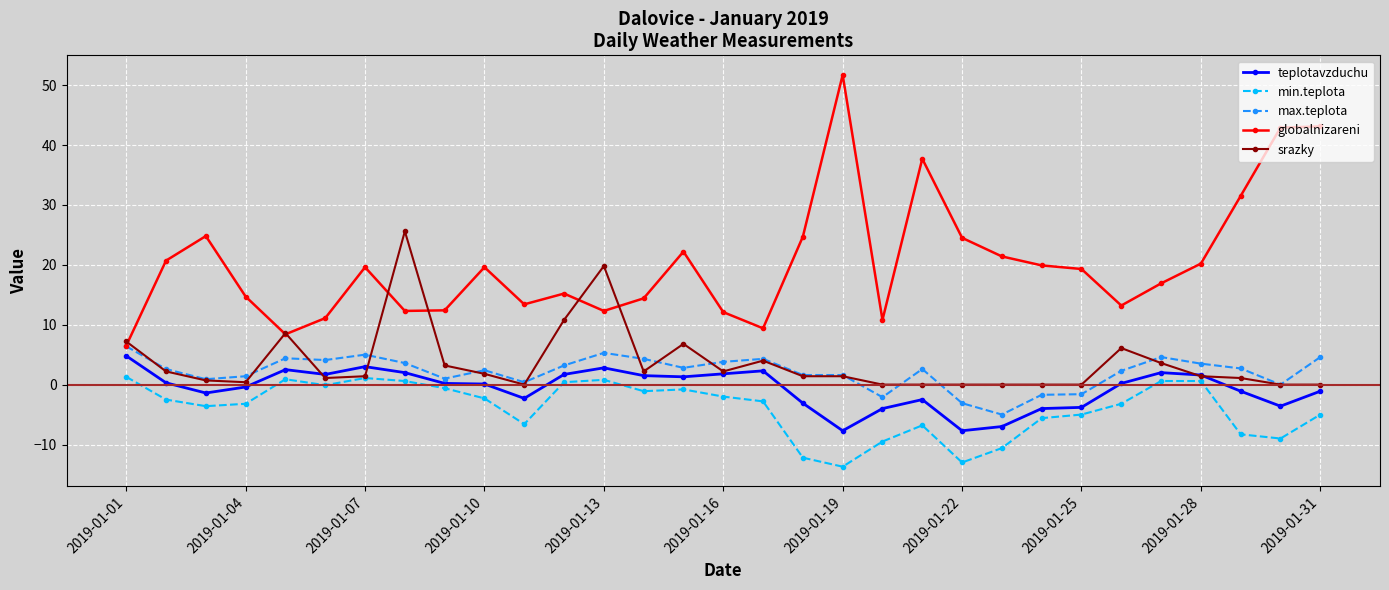

What is the sum of all max.teplota values?

65.9